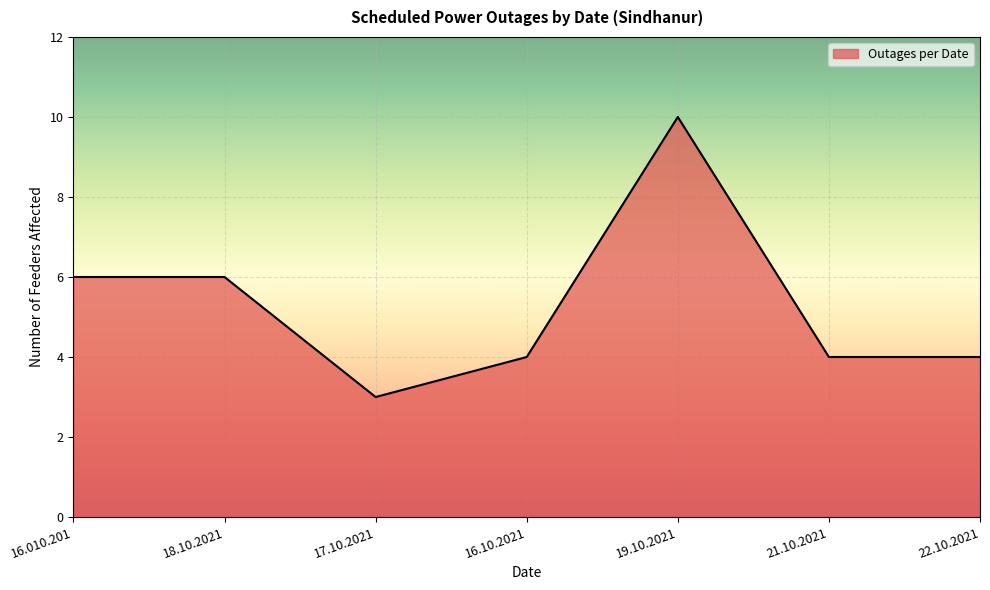

The value at 19.10.2021 is 10. True or false?

True